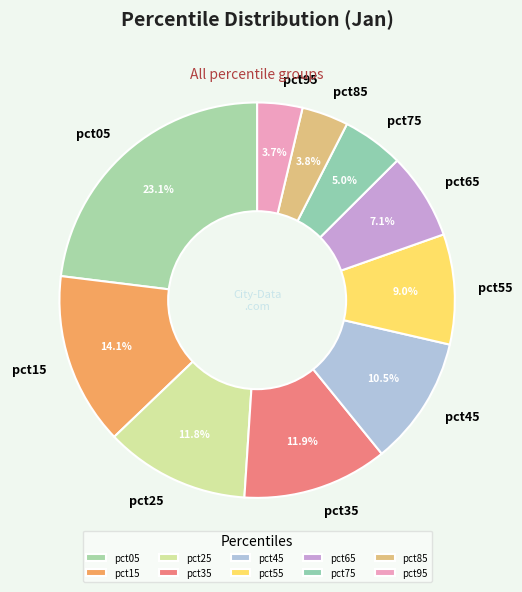

What percentage is NOT represented by pct75?

95.0%